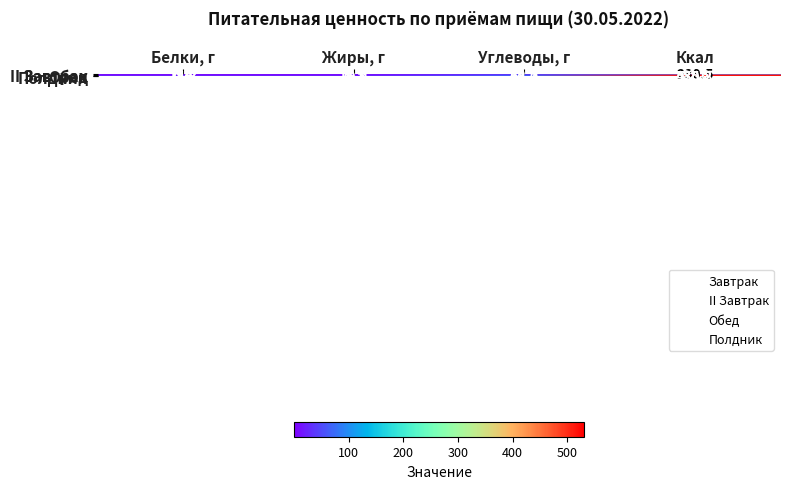

At how many categories does at least one series exceed 148?

1